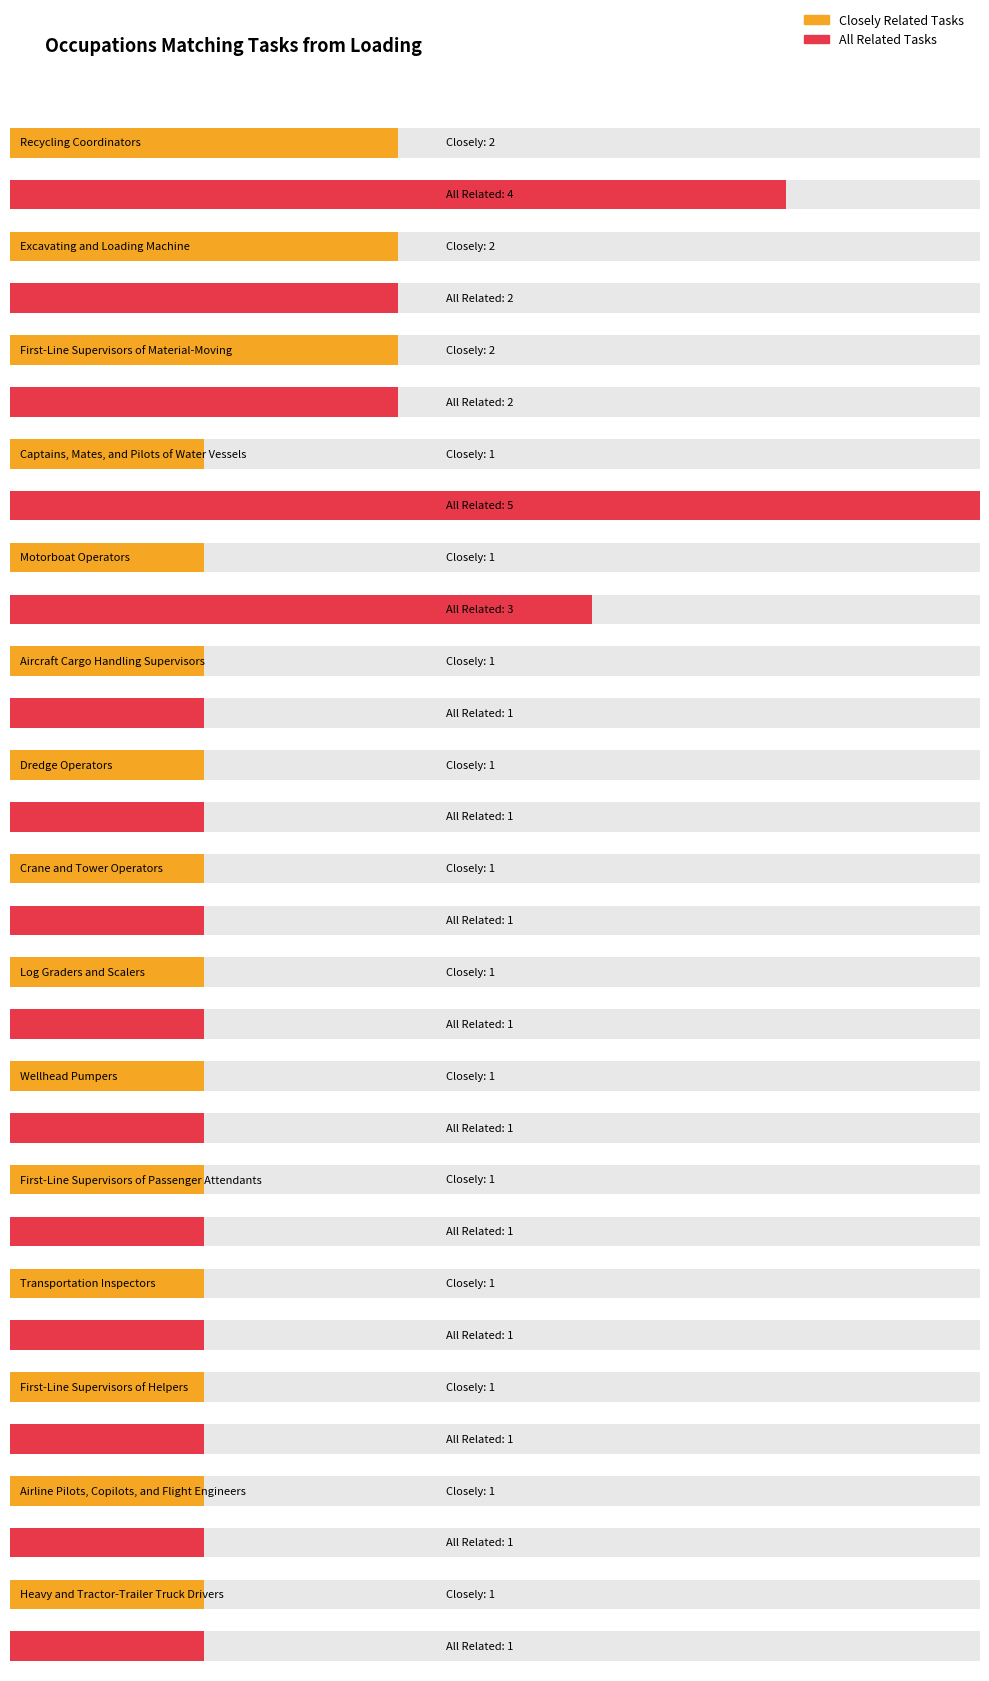

Which series has the widest spread of values?

All Related Tasks